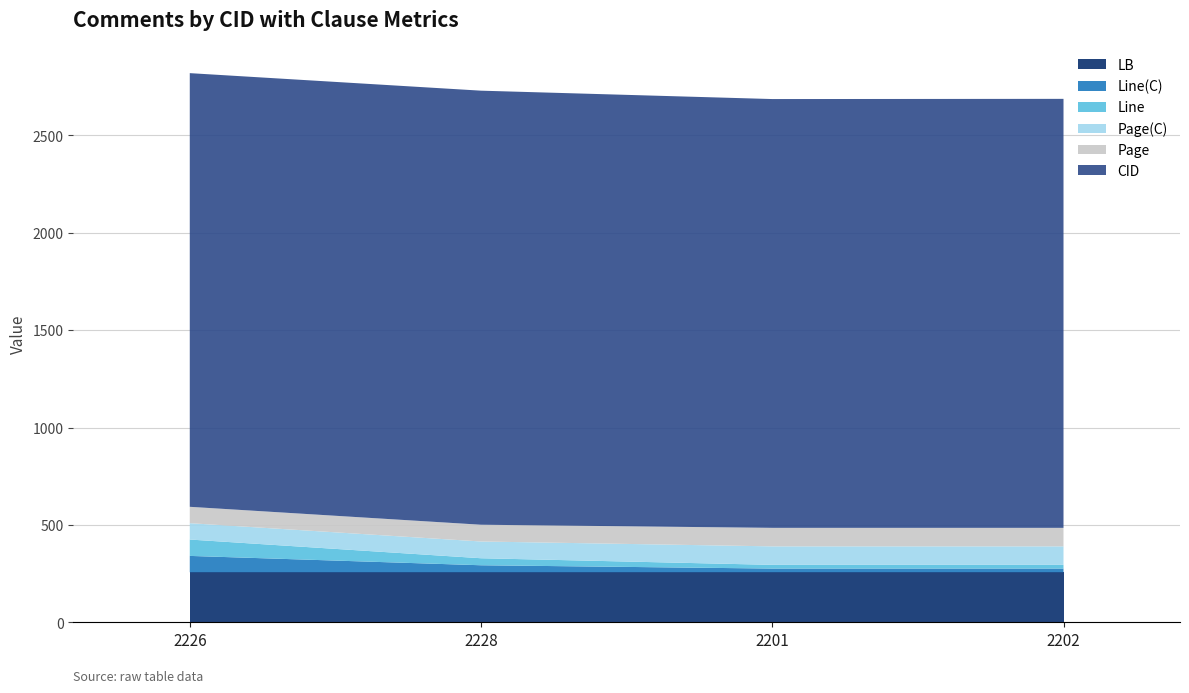

Reading left to right, list all the values displayed in this chart.

CID: 2226	2228	2201	2202
Page(C): 84	86	95	95
Line(C): 84	36	19	19
Page: 84	86	95	95
Line: 84	36	19	19
LB: 257	257	257	257